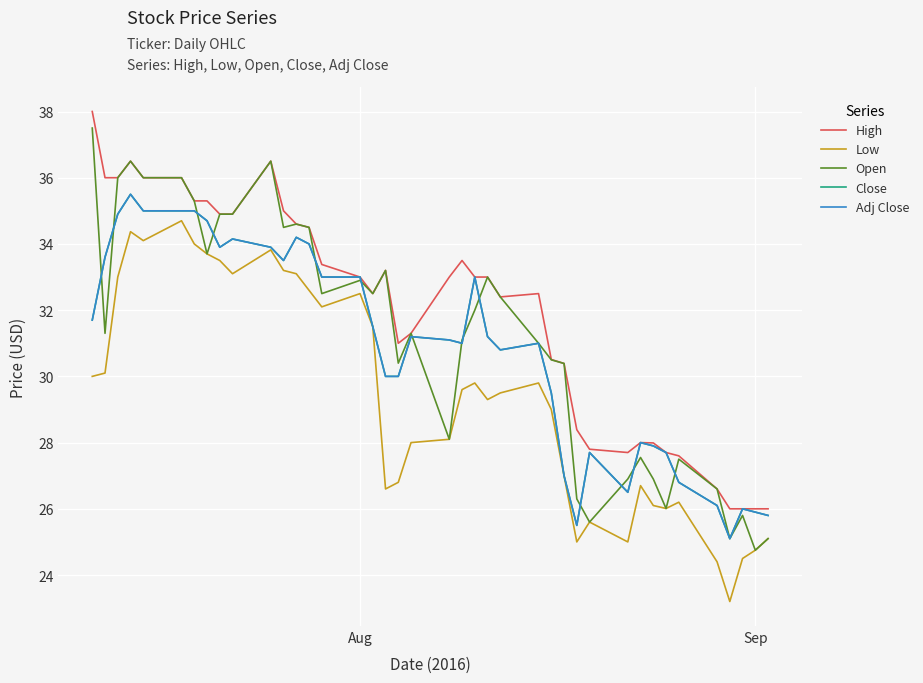

What is the difference between the second highest and minimum values in the Close series?

9.9